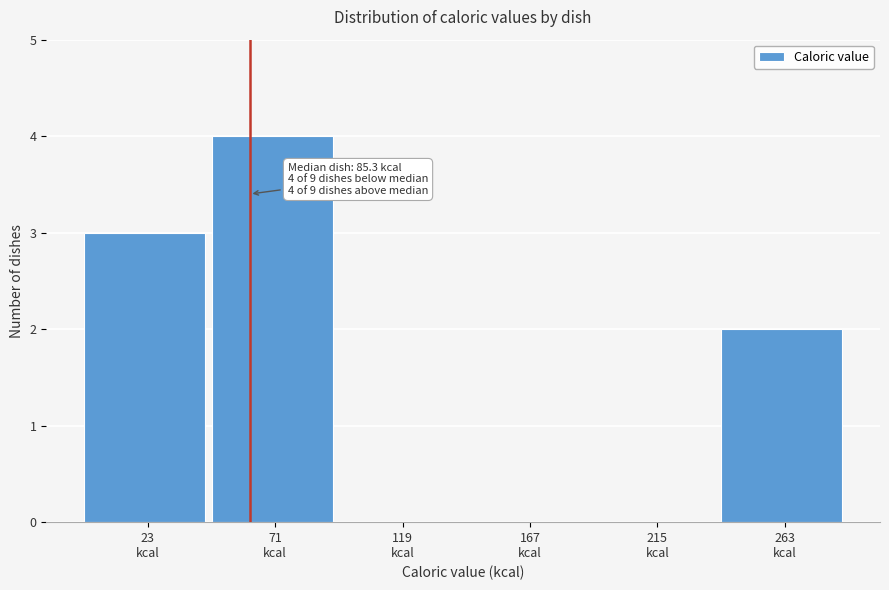

What is the sum of all values?

9